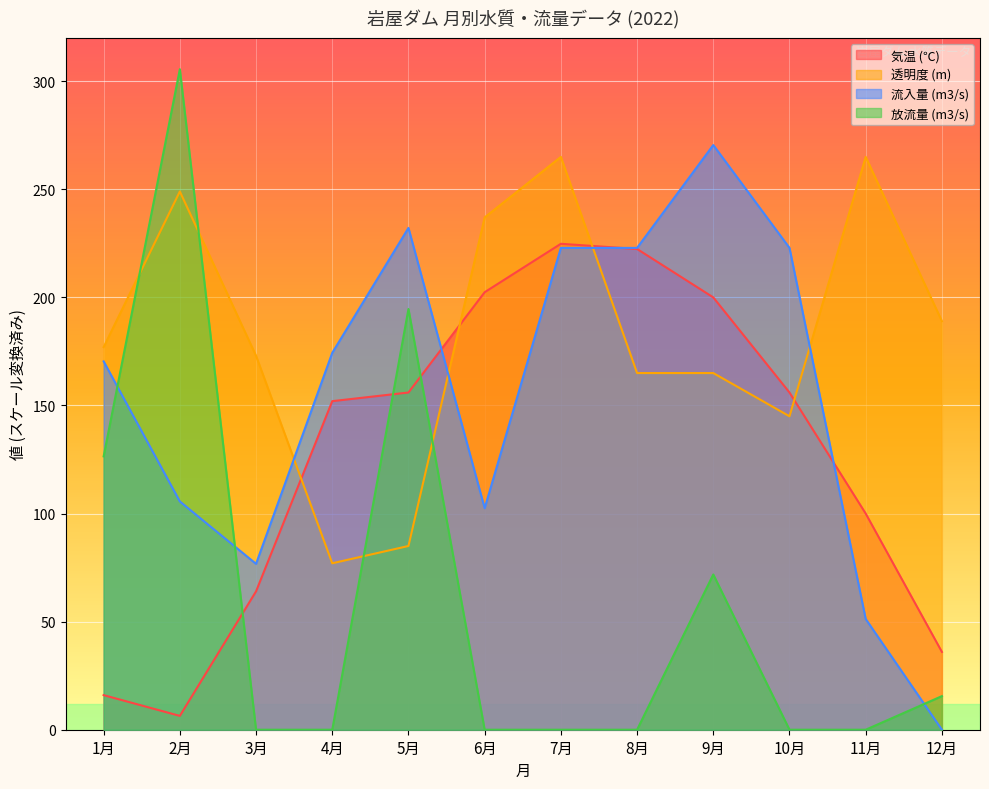

What is the value of the 流入量 (m3/s) point at the 3rd from the left?

76.7